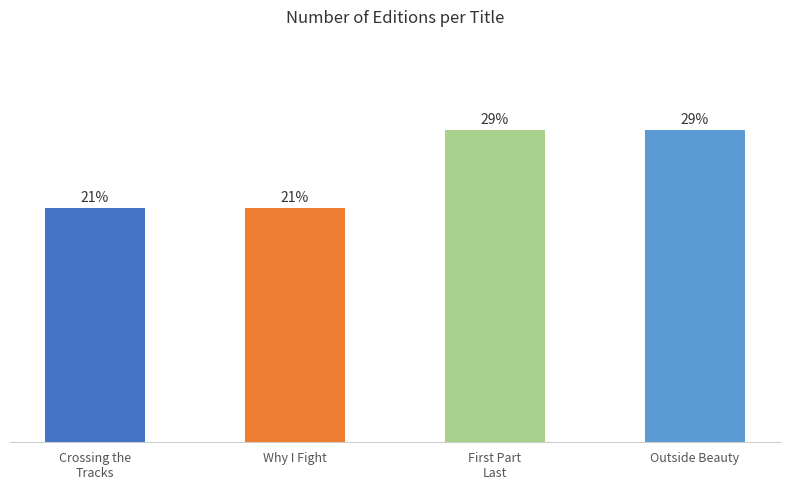

Rank the categories by value from lowest to highest.

Crossing the
Tracks, Why I Fight, First Part
Last, Outside Beauty